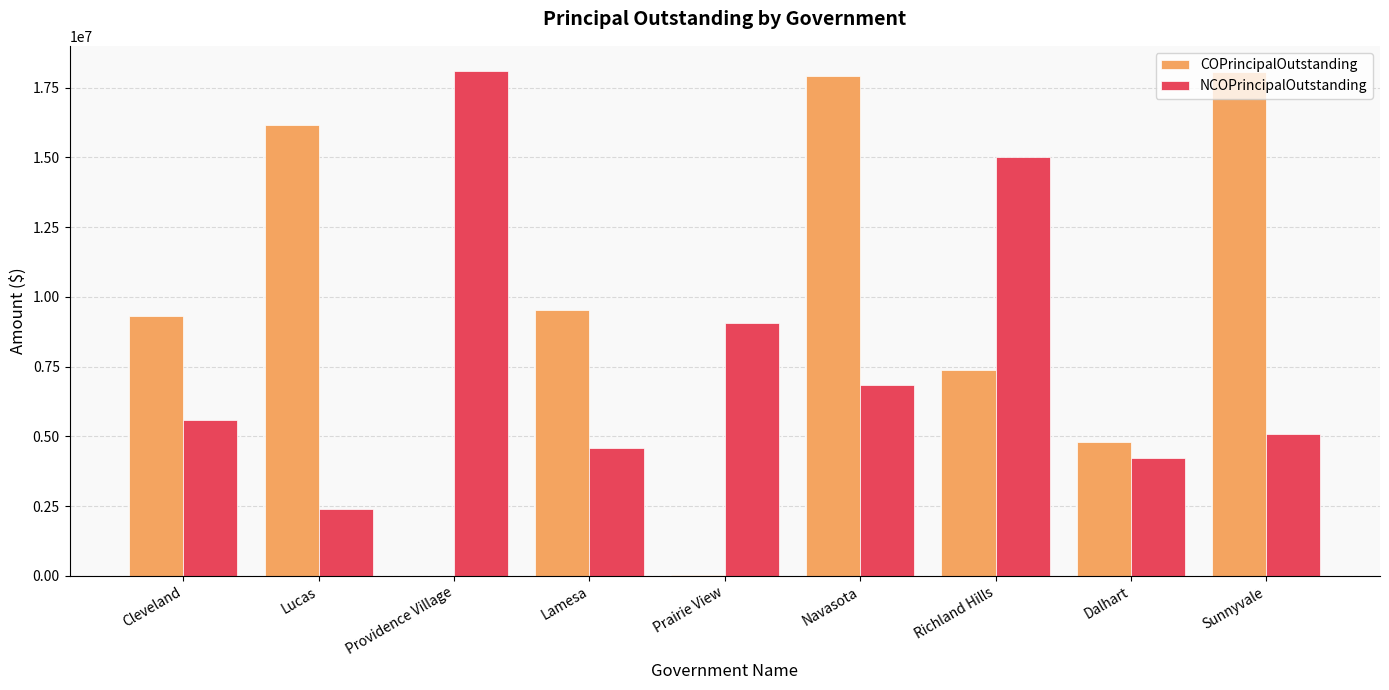

Which series changed the most between Cleveland and Richland Hills?

NCOPrincipalOutstanding